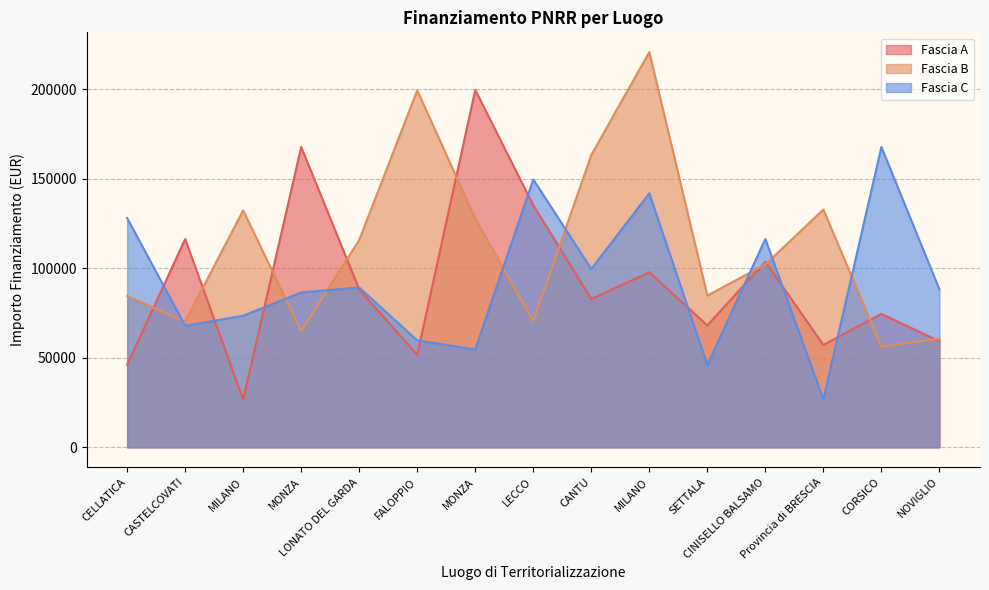

What is the difference between the second highest and second lowest values in the Fascia C series?

103559.8